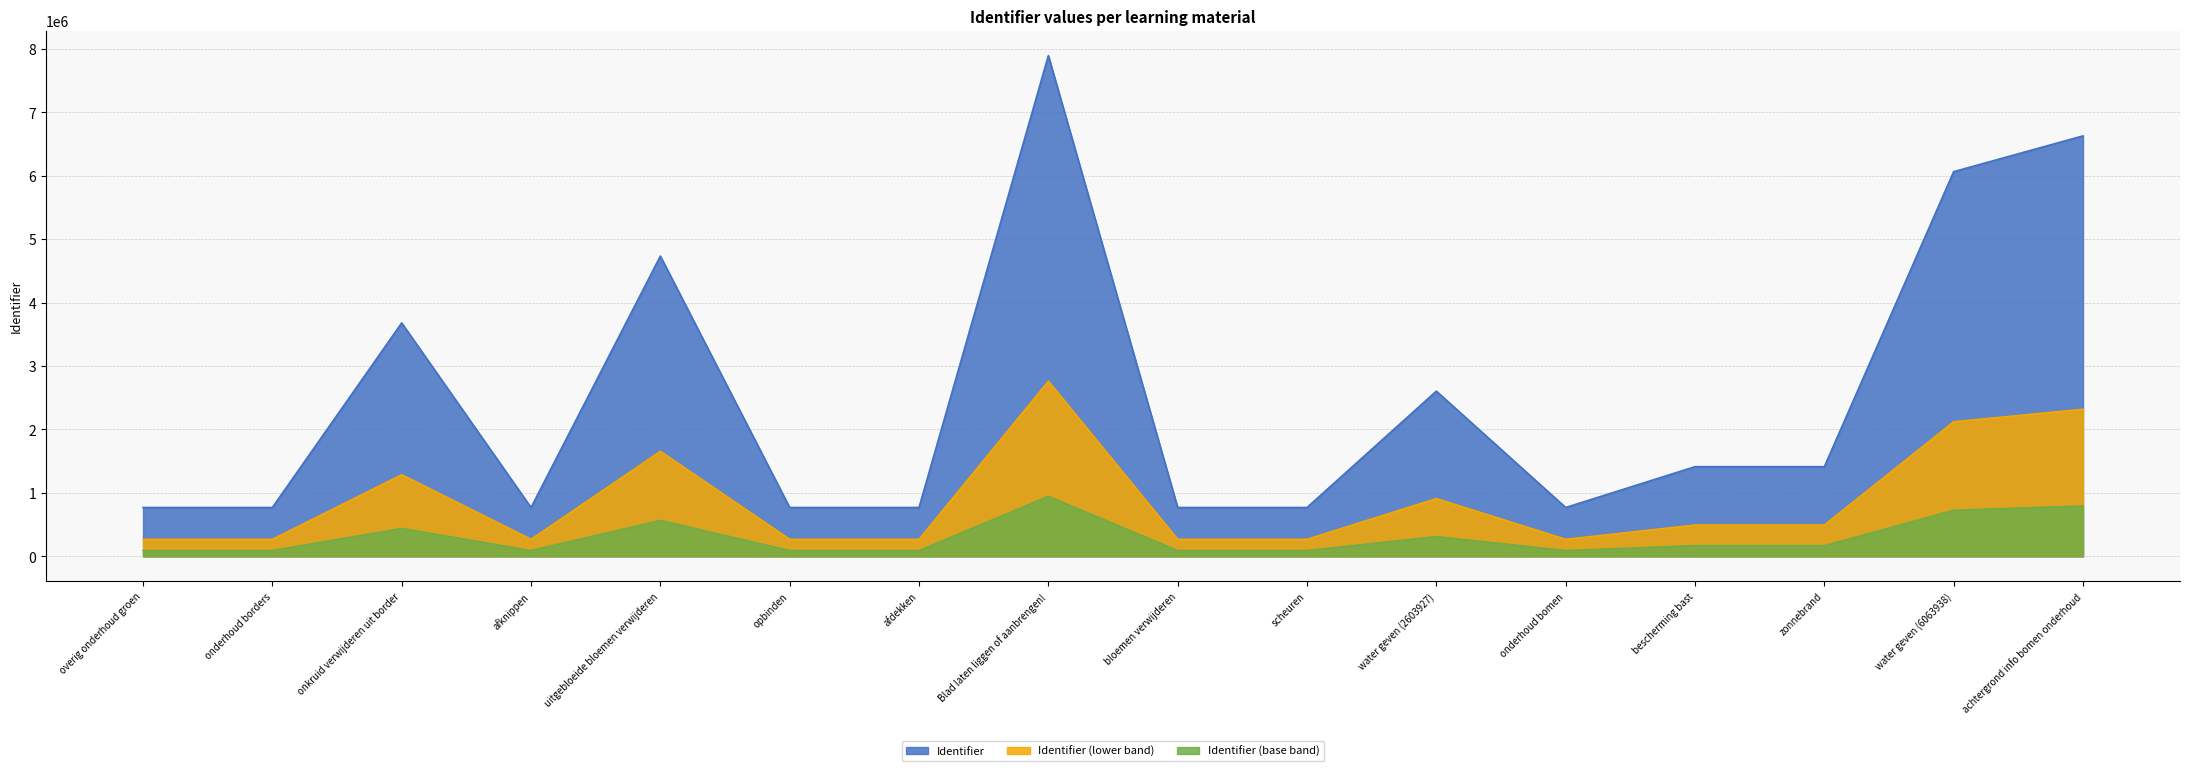

What is the label of the 4th point from the right?

bescherming bast